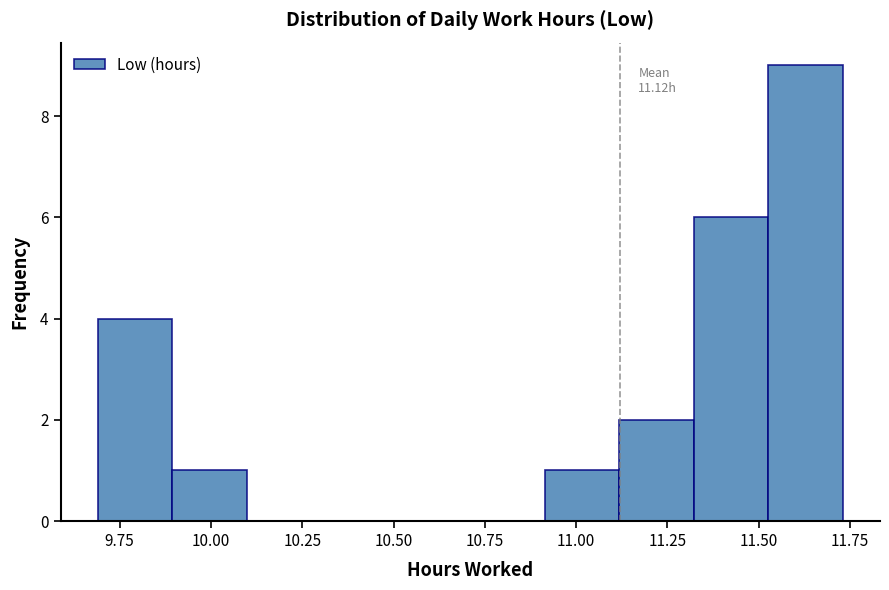

Over which range of the x-axis is the bar tallest?

11.55 to 11.75